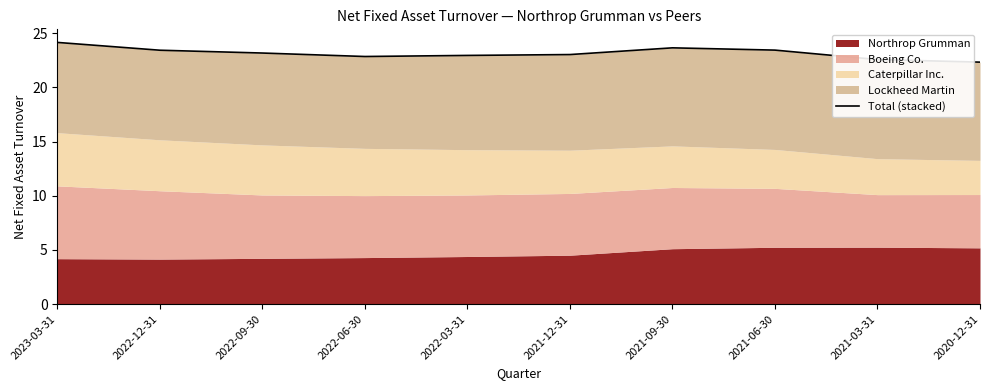

What is the sum of the values at 2023-03-31 and 2020-12-31?

46.5